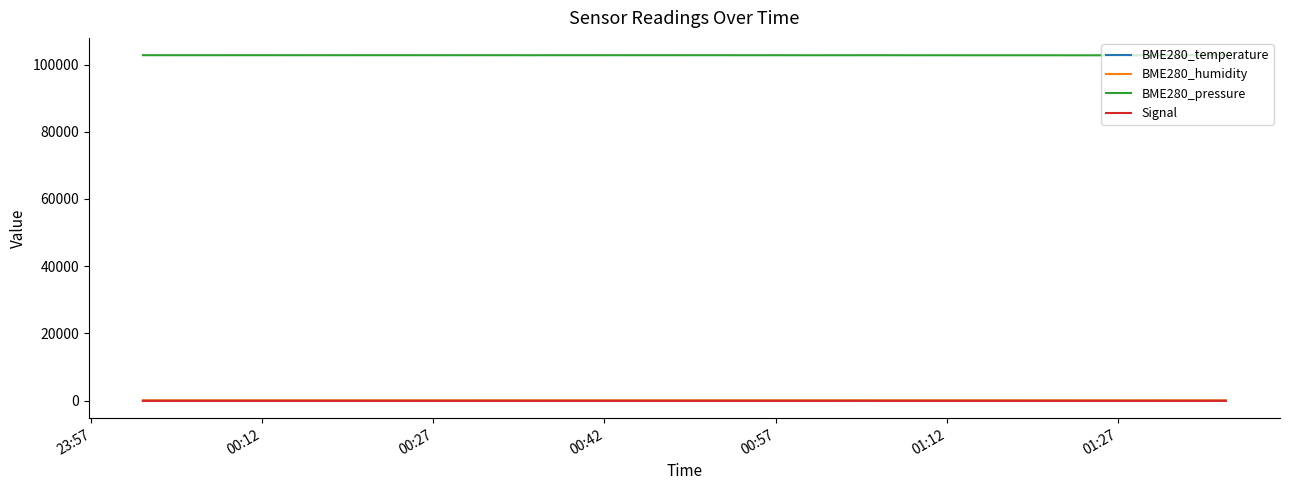

True or false: BME280_temperature and BME280_humidity intersect in this chart.

False